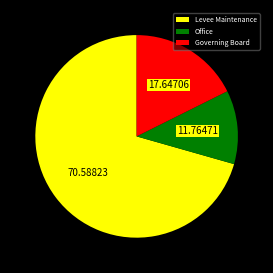

The Levee Maintenance slice represents 64% of the pie. True or false?

False